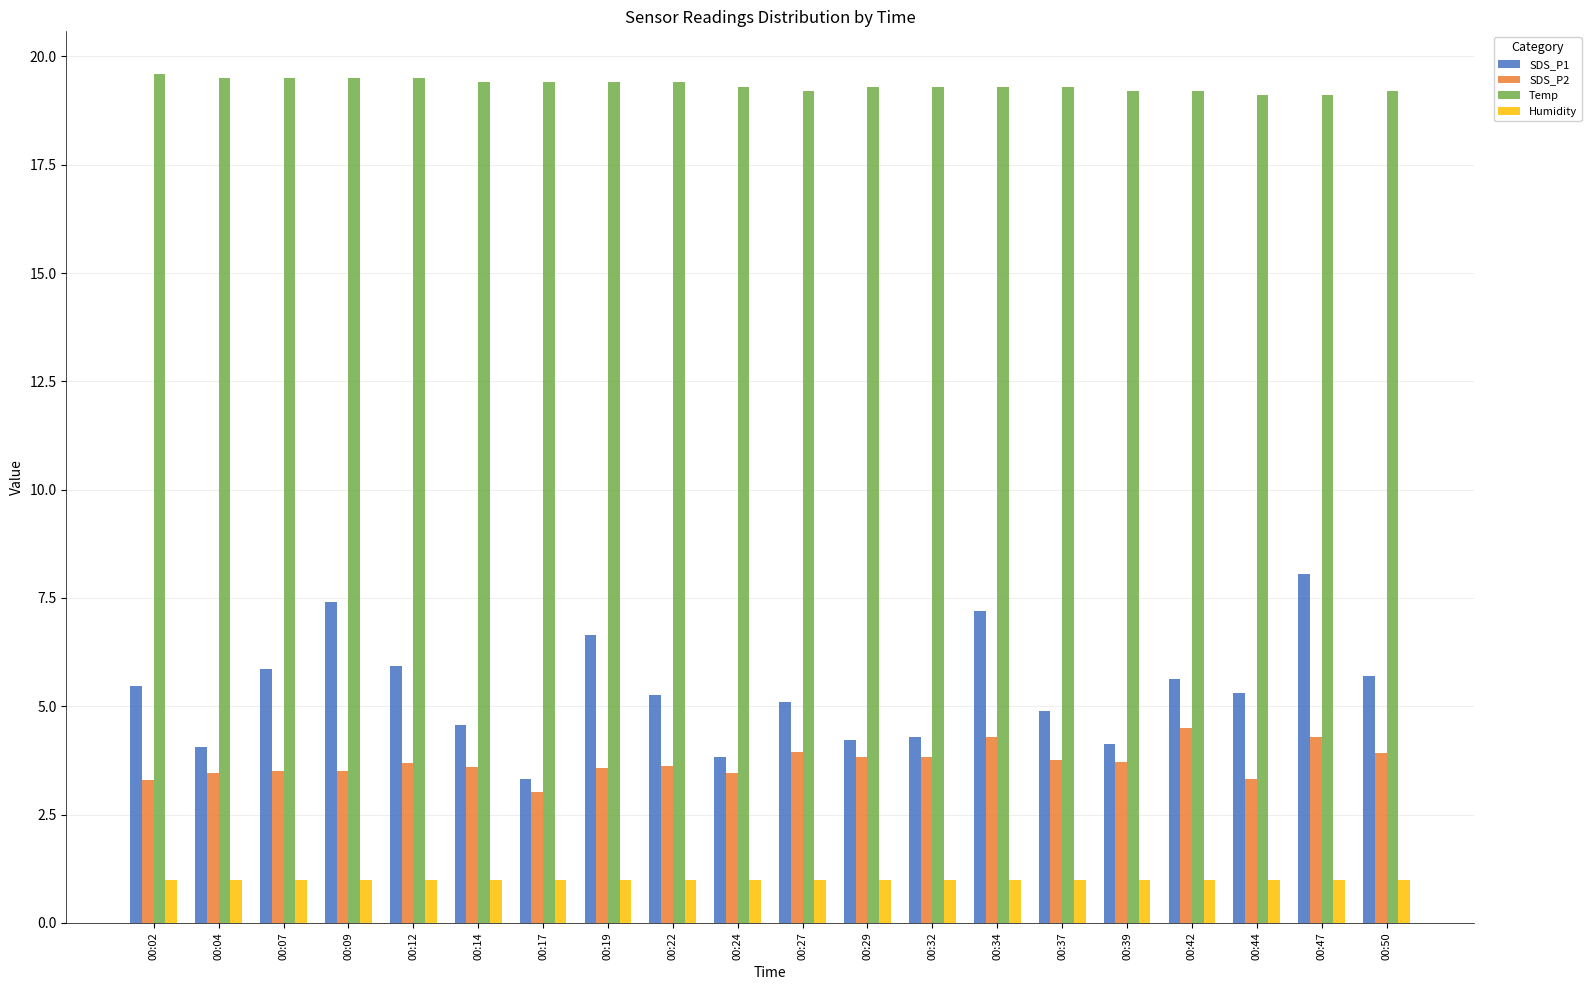

What is the difference between the highest and lowest values at 00:19?

18.4